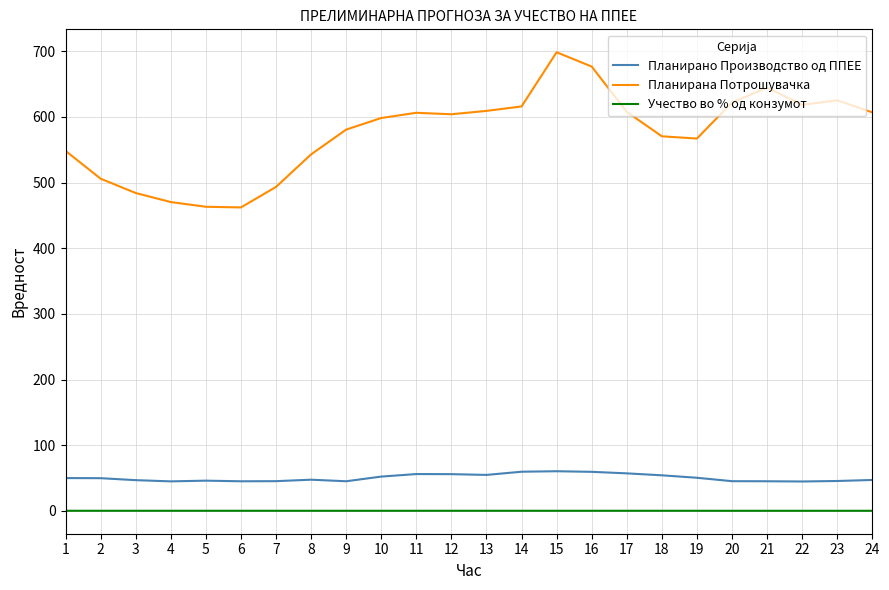

True or false: Учество во % од конзумот has a value of 0.1 at 19.

True